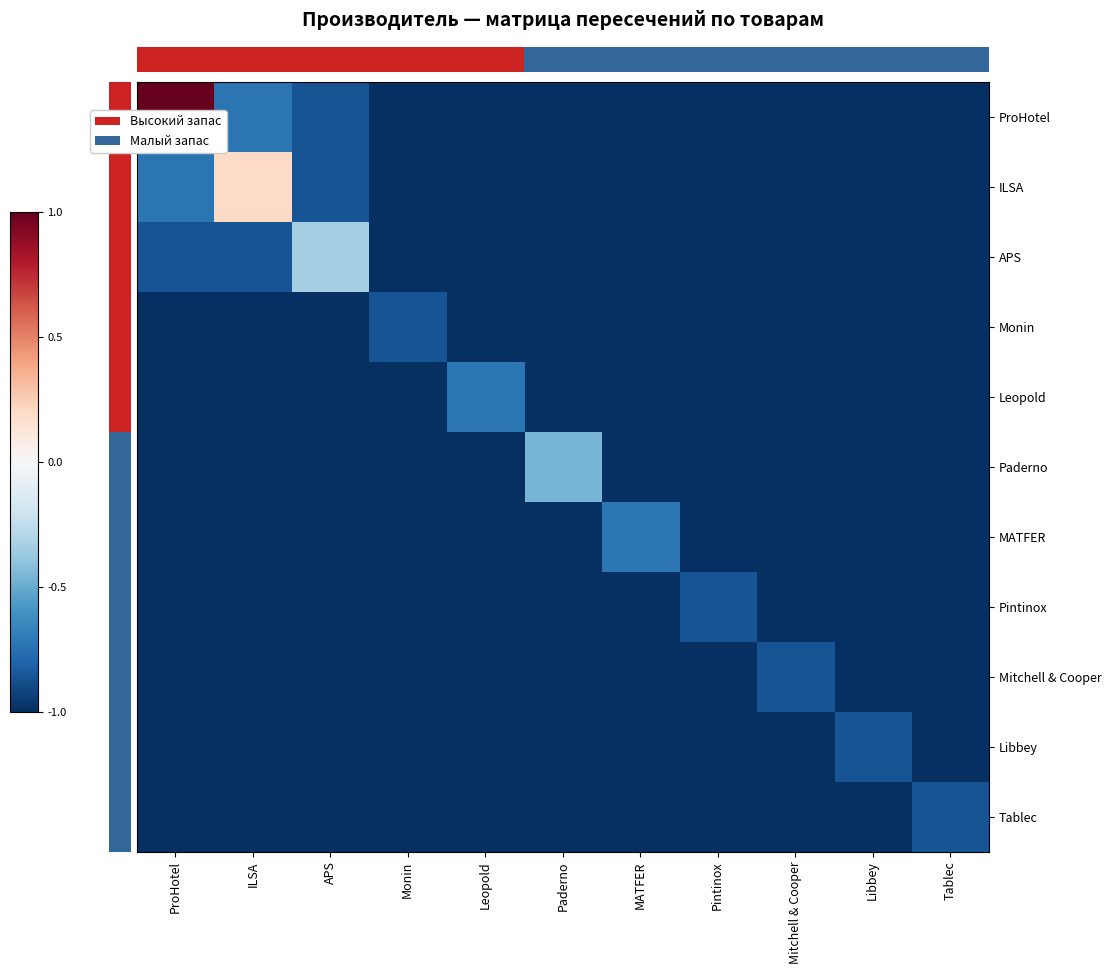

At which category does the chart reach its peak across all series?

ProHotel